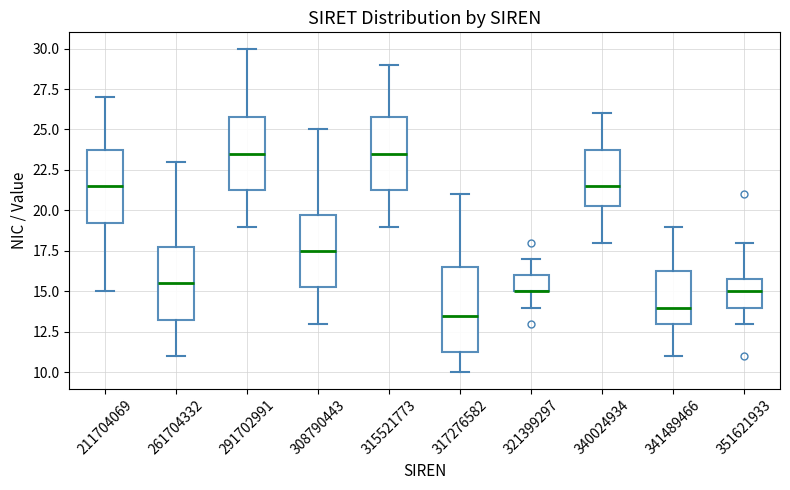

Reading left to right, transcribe this box plot: for each box, give where its median line is, the range the box spans, and where its two whiskers end, as read against the y-axis. The values are not printed on the chart, so give them approximately, as read against the axis.

211704069: median 21.5, box 19.5 to 24.0, whiskers 15.0 to 27.0
261704332: median 15.5, box 13.5 to 18.0, whiskers 11.0 to 23.0
291702991: median 23.5, box 21.5 to 26.0, whiskers 19.0 to 30.0
308790443: median 17.5, box 15.5 to 20.0, whiskers 13.0 to 25.0
315521773: median 23.5, box 21.5 to 26.0, whiskers 19.0 to 29.0
317276582: median 13.5, box 11.5 to 16.5, whiskers 10.0 to 21.0
321399297: median 15.0 (drawn on the box's lower edge), box 15.0 to 16.0, whiskers 14.0 to 17.0
340024934: median 21.5, box 20.5 to 24.0, whiskers 18.0 to 26.0
341489466: median 14.0, box 13.0 to 16.5, whiskers 11.0 to 19.0
351621933: median 15.0, box 14.0 to 16.0, whiskers 13.0 to 18.0